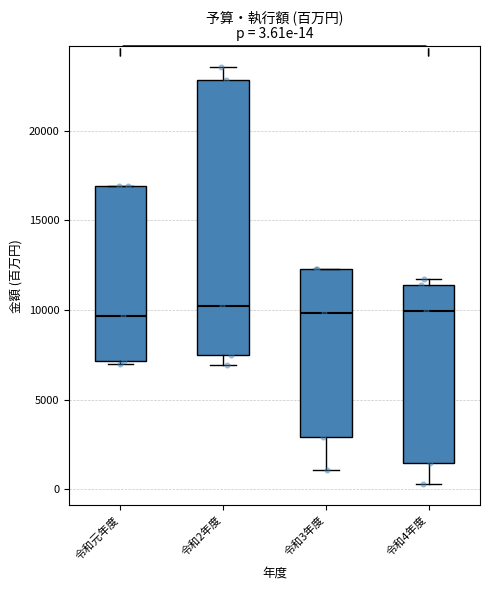

Which box is the tallest, from its lower edge to its upper edge?

令和2年度